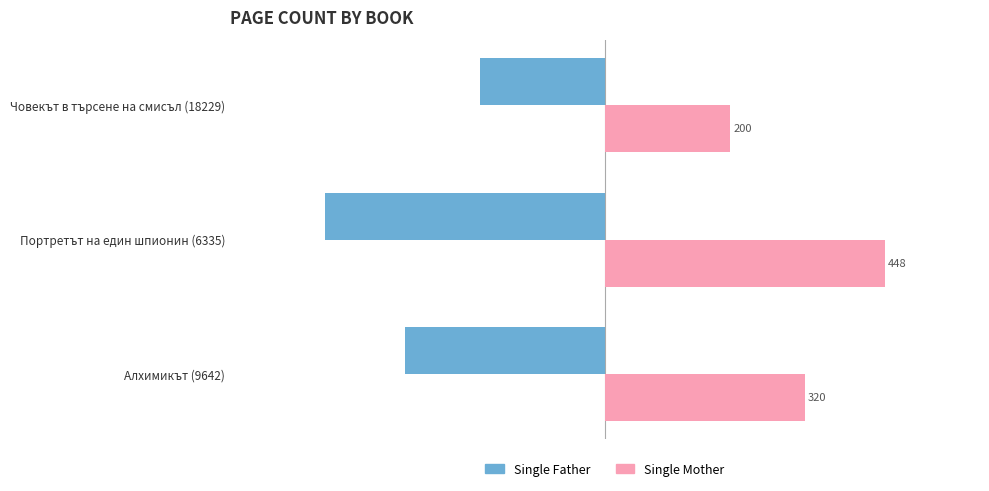

Which series has the largest total across all categories?

Single Mother